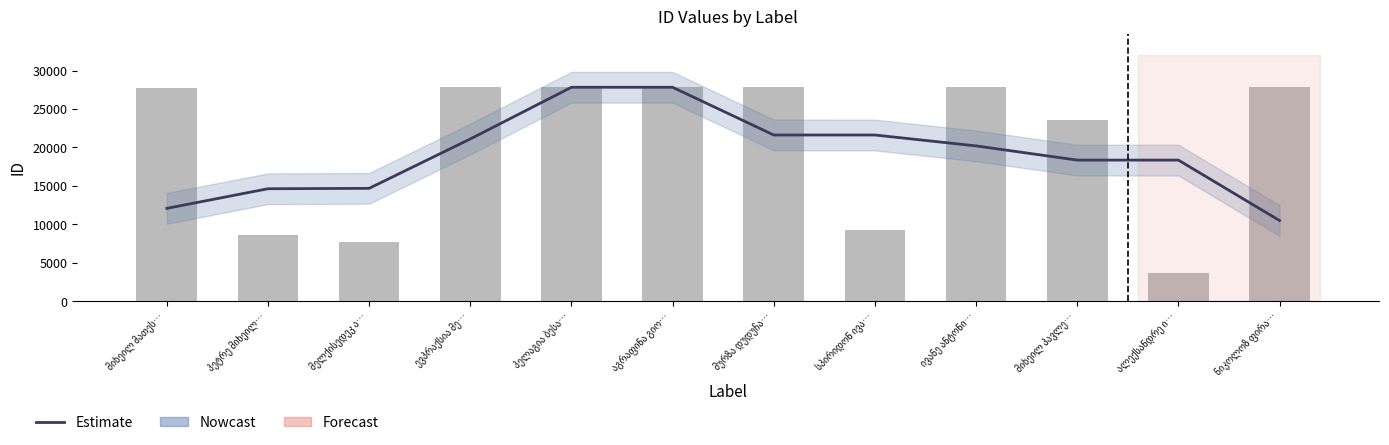

Between მელქისედეკ ა… and მიხეილ პავლე…, which is larger?

მიხეილ პავლე…